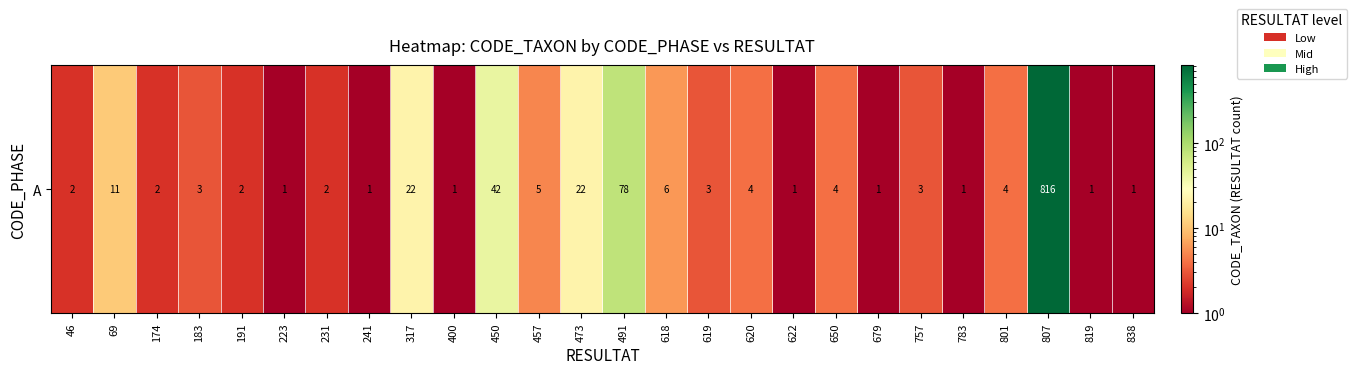

How many data points are less than 3?

12